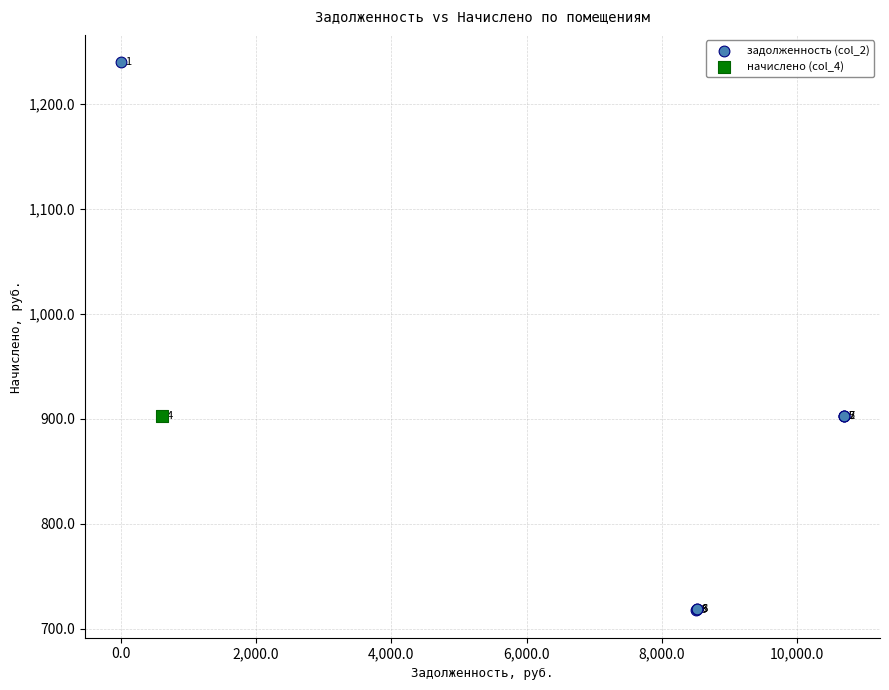

What are all the series names shown in the legend?

задолженность (col_2), начислено (col_4)